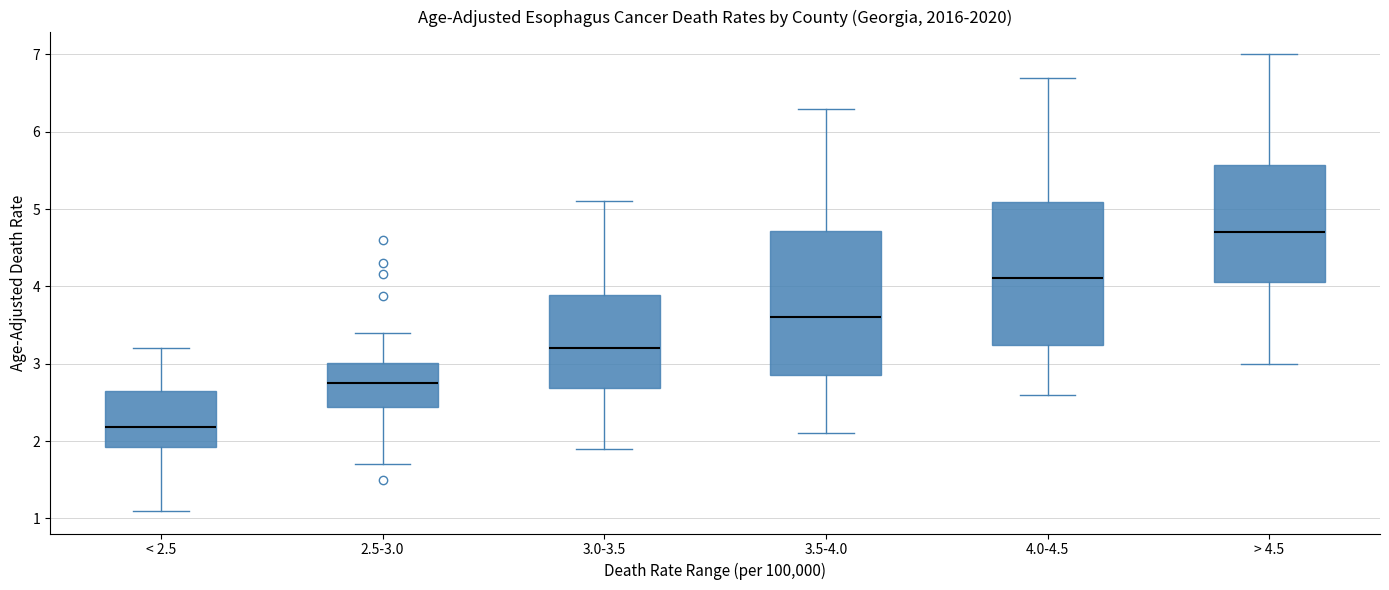

Which box's median line is the highest?

> 4.5